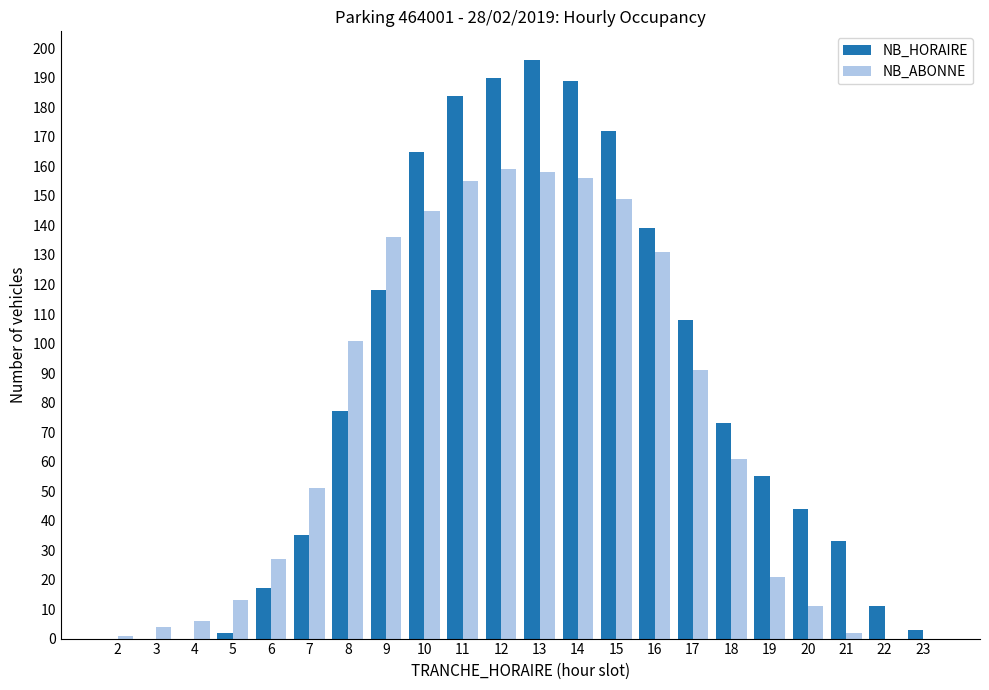

Which category has the highest value across all series?

13